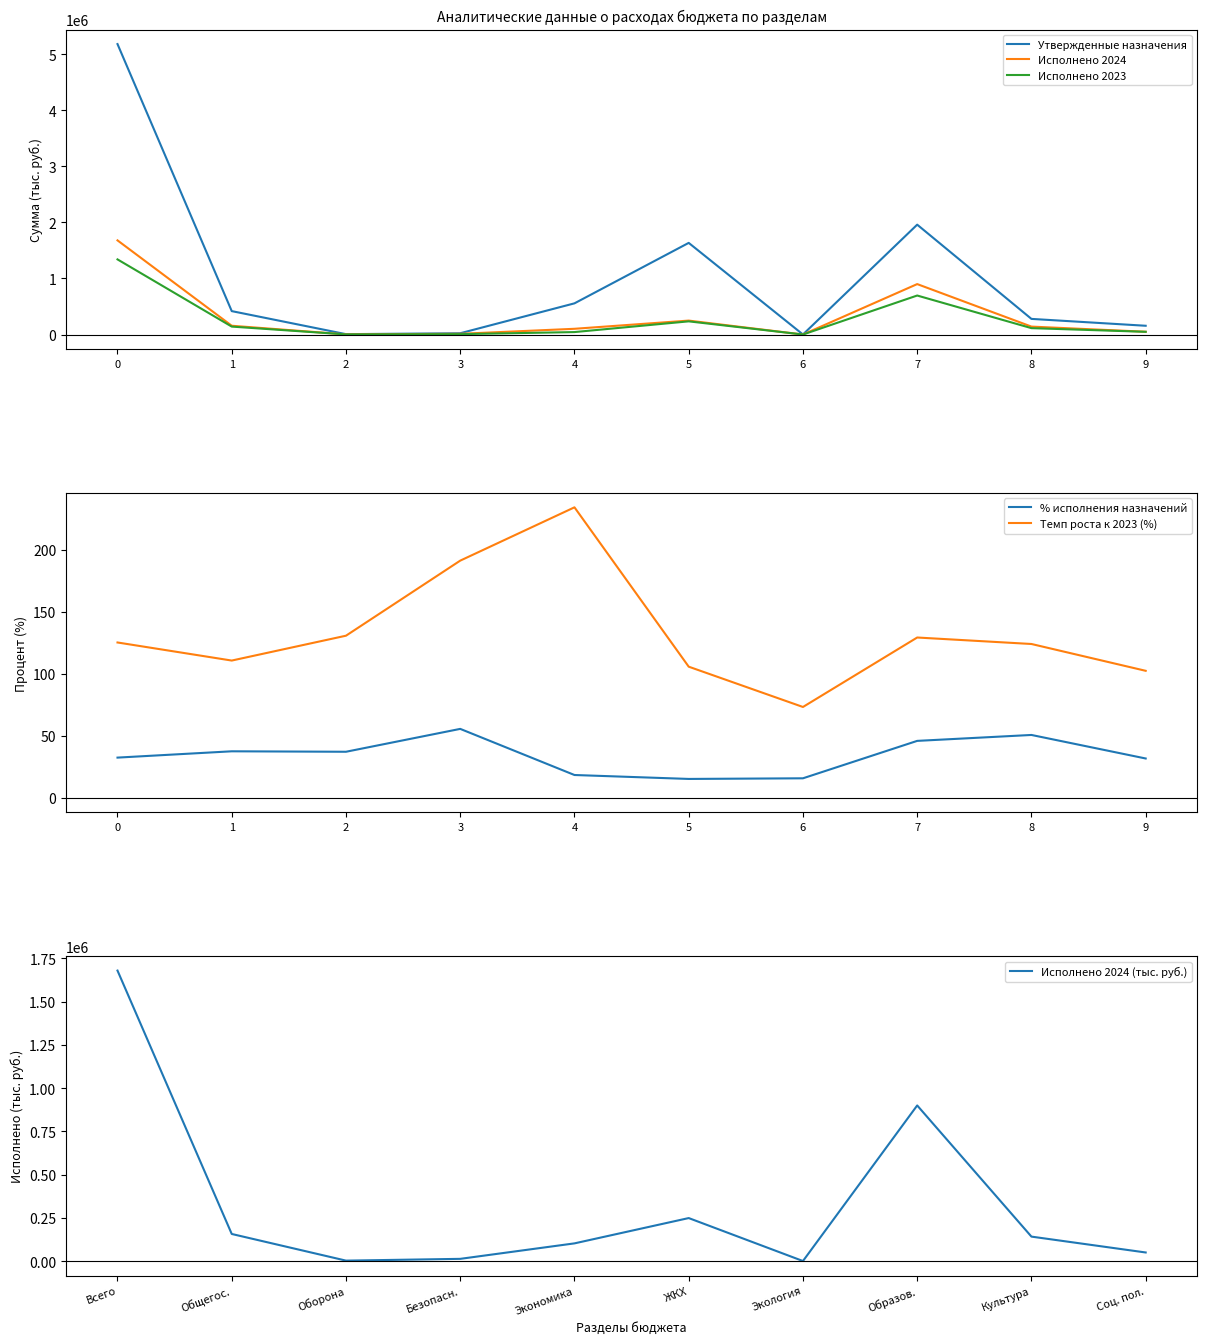

True or false: Исполнено 2024 (тыс. руб.) has a value of 141297.5 at Культура.

True